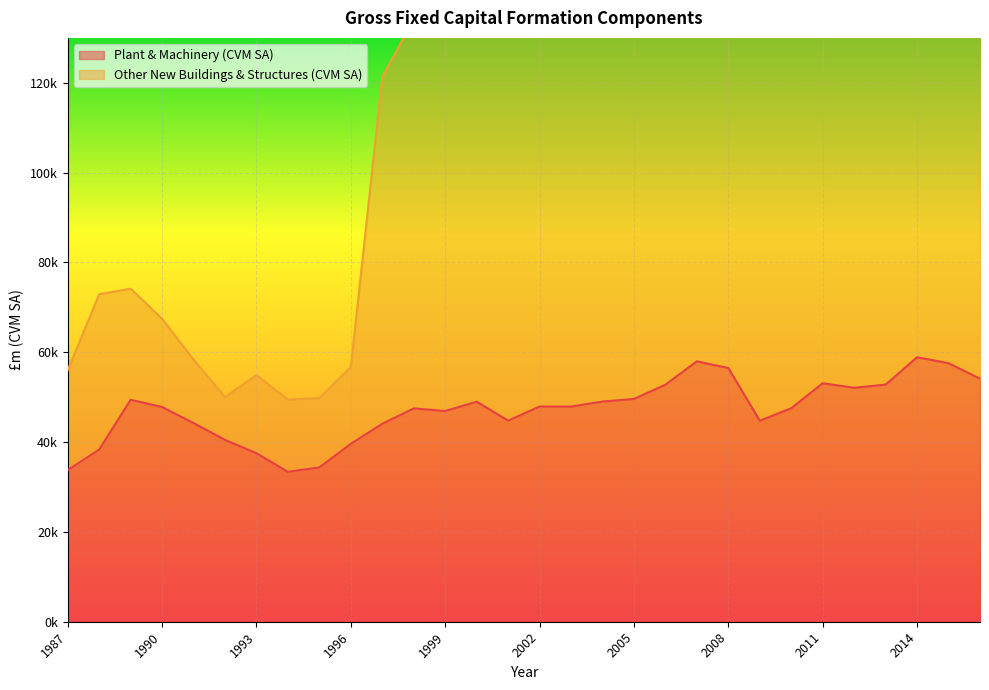

How many interior local peaks does the Plant & Machinery (CVM SA) series have?

7